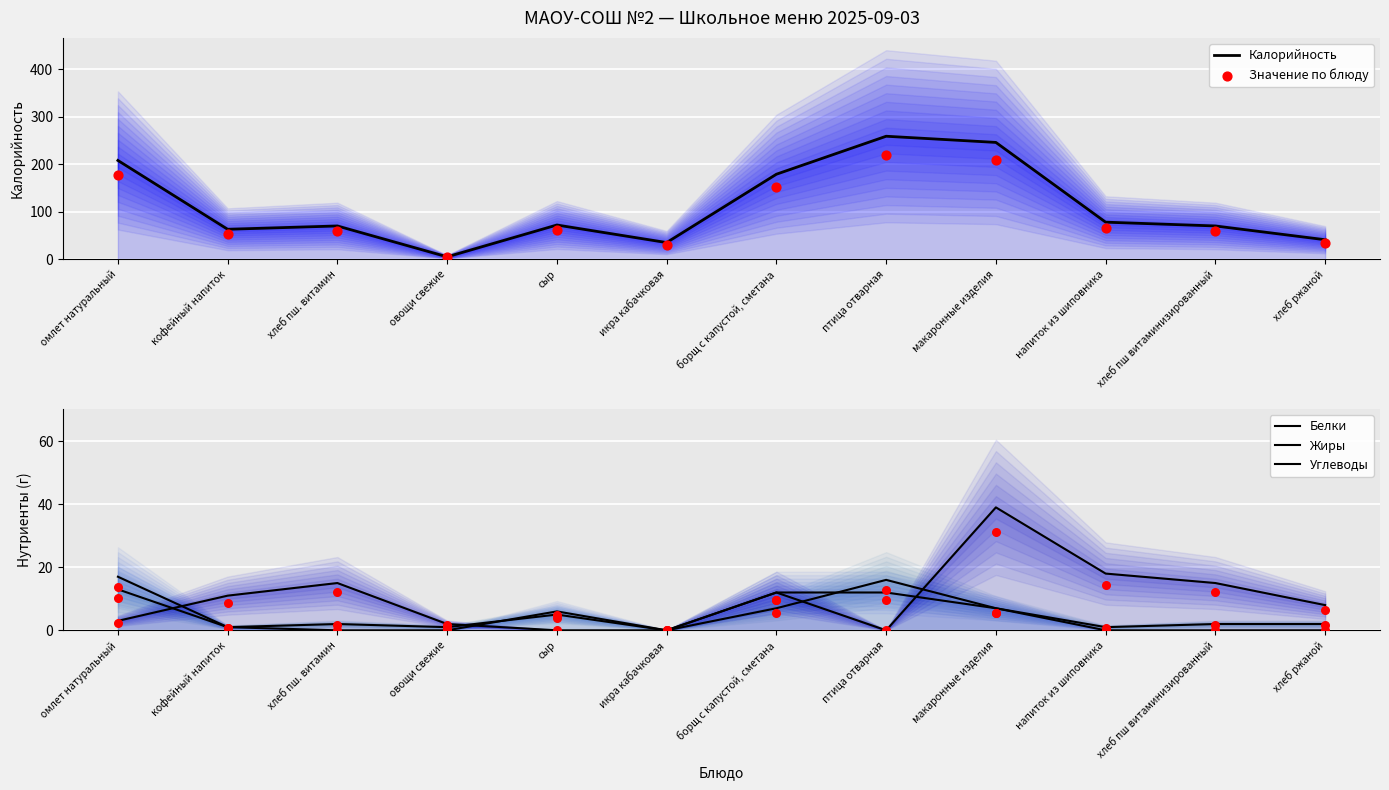

Is the value of Жиры at кофейный напиток greater than the value of Углеводы at овощи свежие?

No